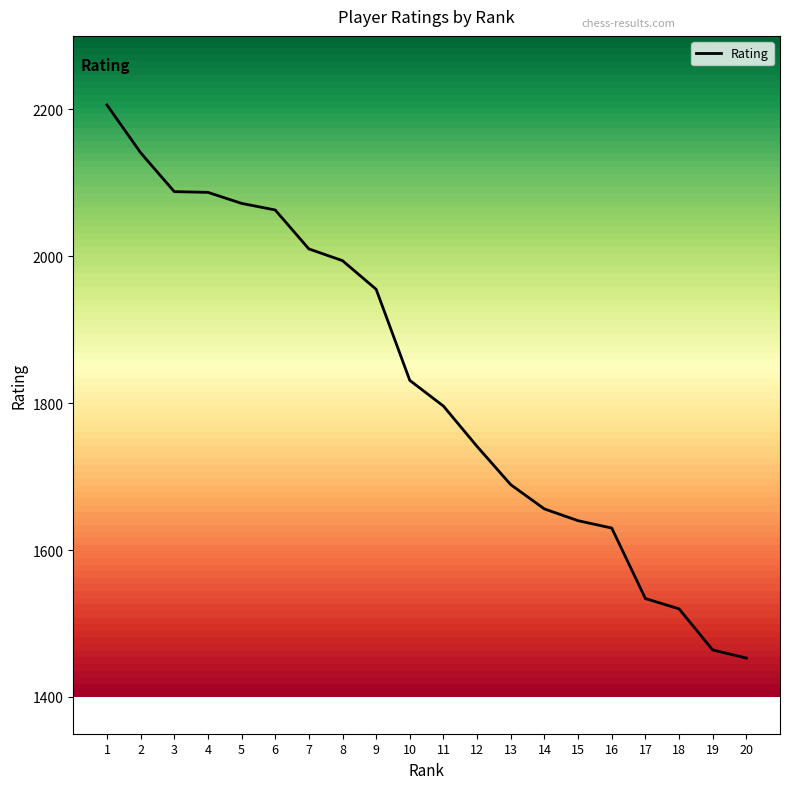

What is the difference between the values at 12 and 10?

90